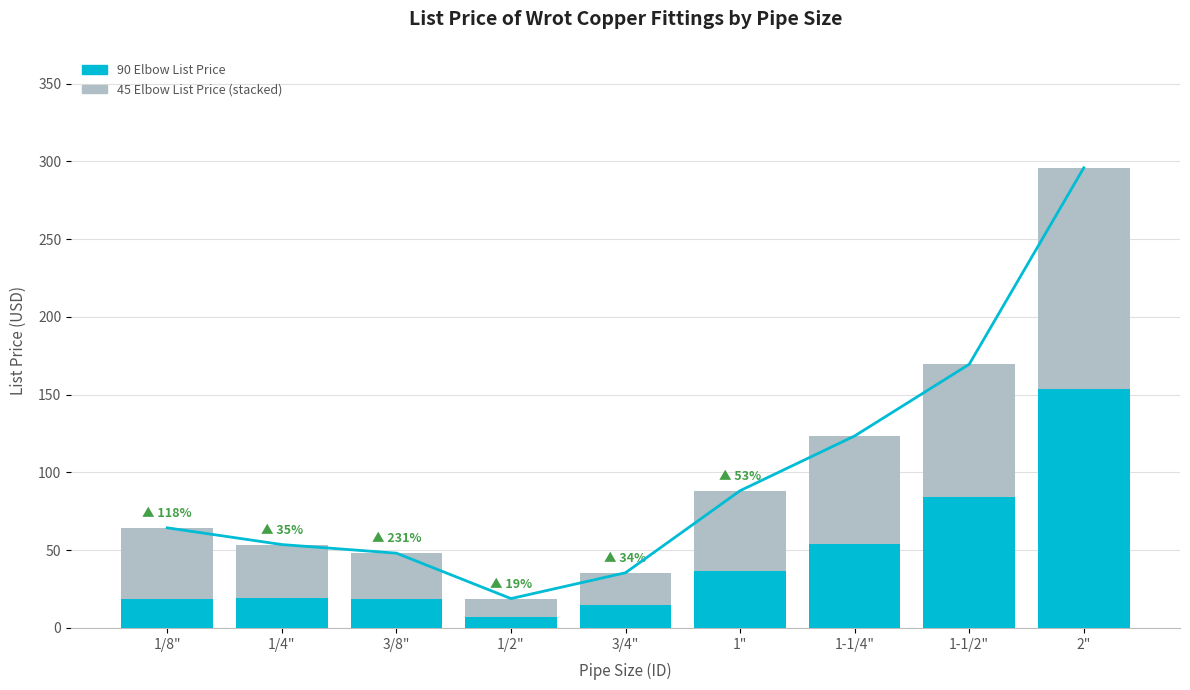

Is it true that 90 Elbow List Price equals 87.6 at 1-1/4"?

False